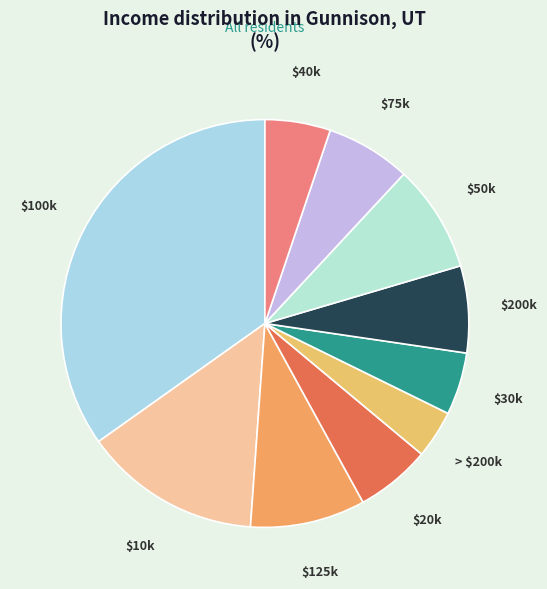

To the nearest percent, what is the difference between the largest and smallest slice percentages?

31%